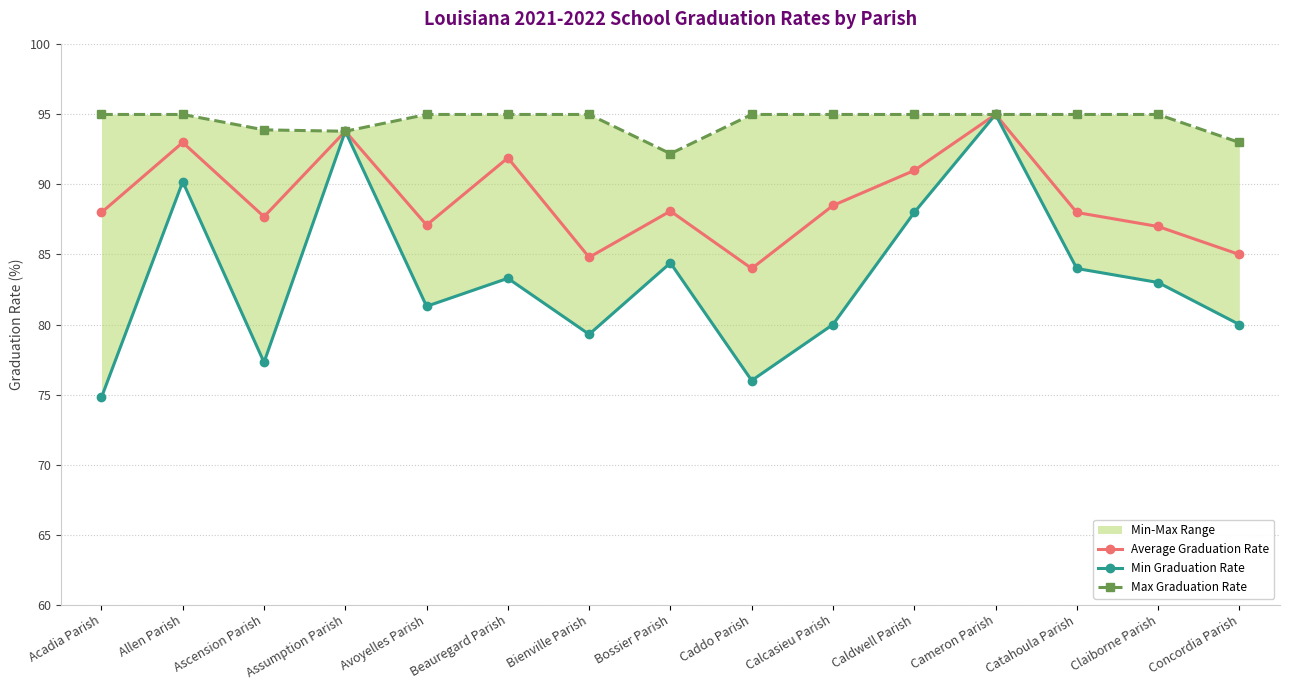

Which category has the lowest value in the Min Graduation Rate series?

Acadia Parish